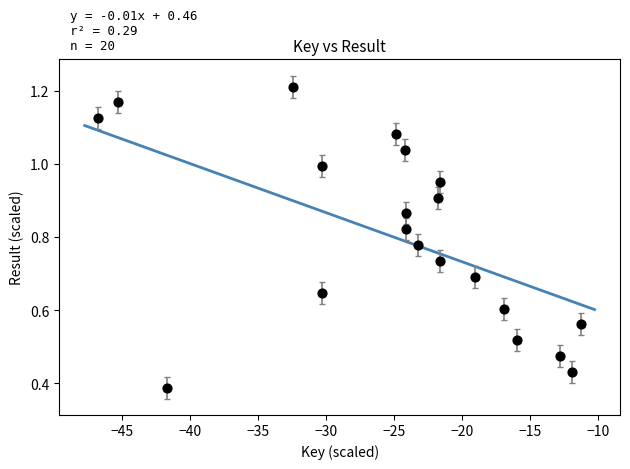

What is the range of X values (max minus min)?

35.4